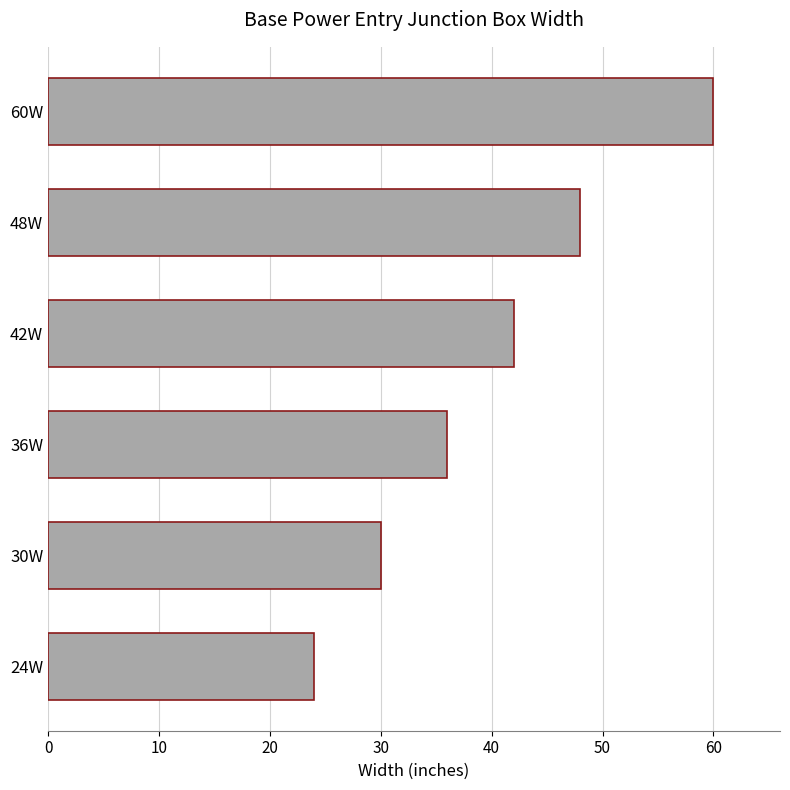

What is the maximum value shown in the chart?

60